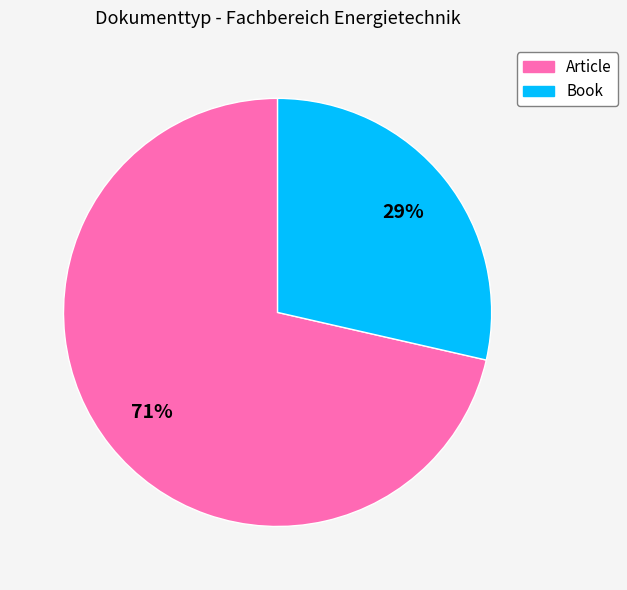

Which has a higher value, Article or Book?

Article